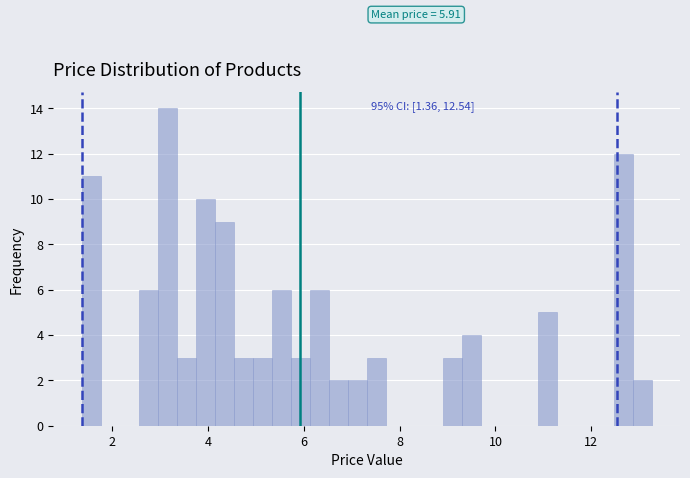

Read against the x-axis, roughly where is the centre of the tallest bar?

3.2